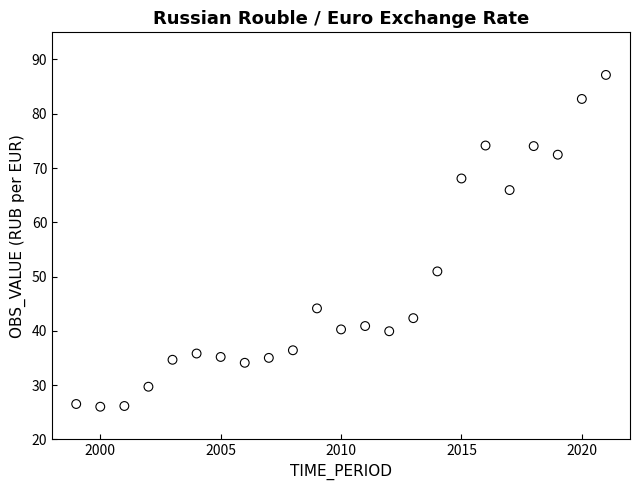

What is the range of Y values (max minus min)?

61.1